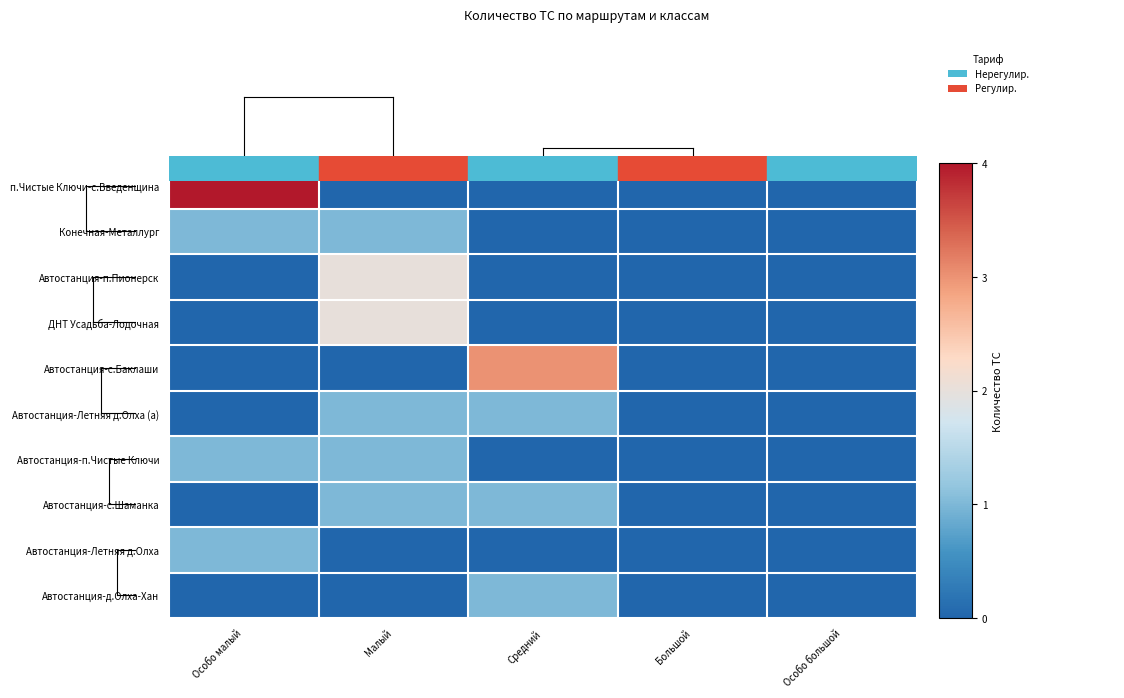

Reading left to right, transcribe all the data shown in this chart.

п.Чистые Ключи-с.Введенщина: Особо малый=4	Малый=0	Средний=0	Большой=0	Особо большой=0
Конечная-Металлург: Особо малый=1	Малый=1	Средний=0	Большой=0	Особо большой=0
Автостанция-п.Пионерск: Особо малый=0	Малый=2	Средний=0	Большой=0	Особо большой=0
ДНТ Усадьба-Лодочная: Особо малый=0	Малый=2	Средний=0	Большой=0	Особо большой=0
Автостанция-с.Баклаши: Особо малый=0	Малый=0	Средний=3	Большой=0	Особо большой=0
Автостанция-Летняя д.Олха (а): Особо малый=0	Малый=1	Средний=1	Большой=0	Особо большой=0
Автостанция-п.Чистые Ключи: Особо малый=1	Малый=1	Средний=0	Большой=0	Особо большой=0
Автостанция-с.Шаманка: Особо малый=0	Малый=1	Средний=1	Большой=0	Особо большой=0
Автостанция-Летняя д.Олха: Особо малый=1	Малый=0	Средний=0	Большой=0	Особо большой=0
Автостанция-д.Олха-Хан: Особо малый=0	Малый=0	Средний=1	Большой=0	Особо большой=0